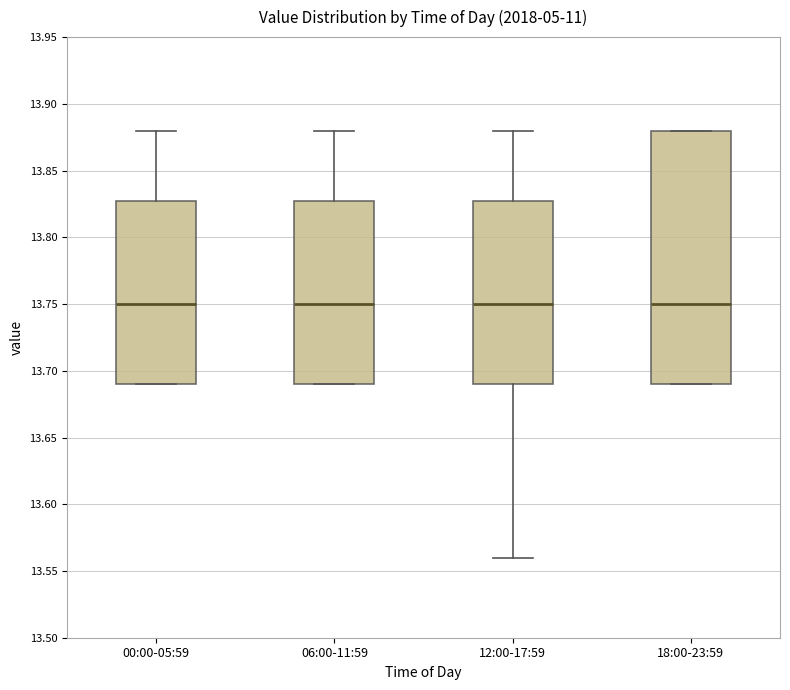

Reading left to right, read every box against the y-axis: the position of its median line, the range the box covers, and the ends of its whiskers. The values are not printed on the chart, so give them approximately, as read against the axis.

00:00-05:59: median 13.75, box 13.69 to 13.83, whiskers 13.69 to 13.88
06:00-11:59: median 13.75, box 13.69 to 13.83, whiskers 13.69 to 13.88
12:00-17:59: median 13.75, box 13.69 to 13.83, whiskers 13.56 to 13.88
18:00-23:59: median 13.75, box 13.69 to 13.88, whiskers 13.69 to 13.88